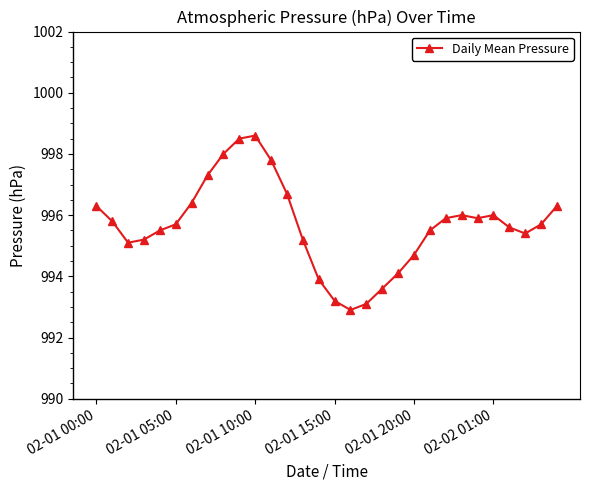

What is the value of the 9th point from the left?

998.0